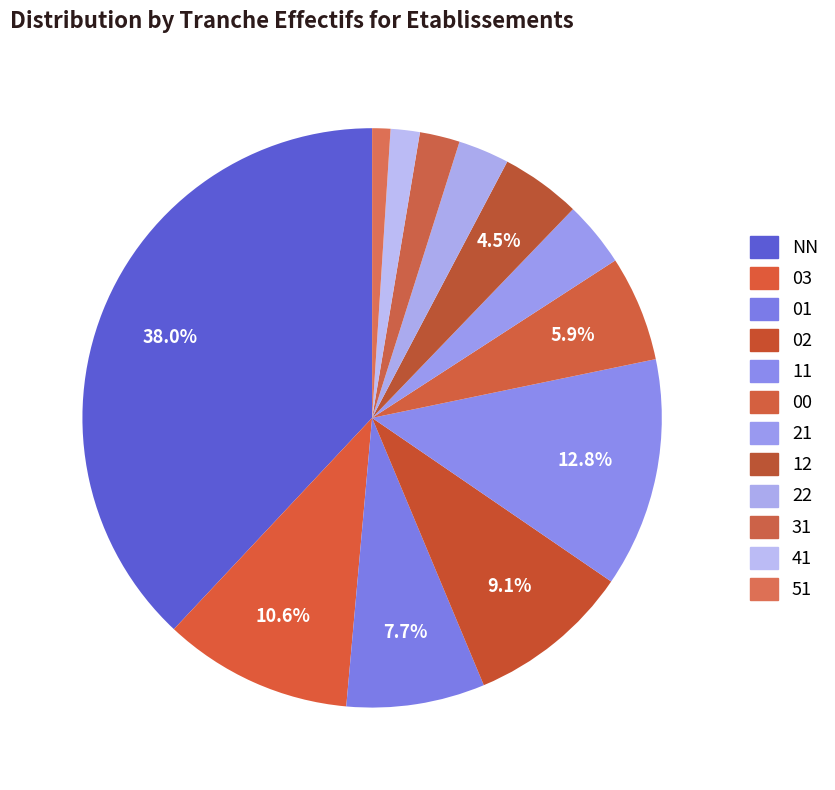

Count the number of slices in the pie.

12